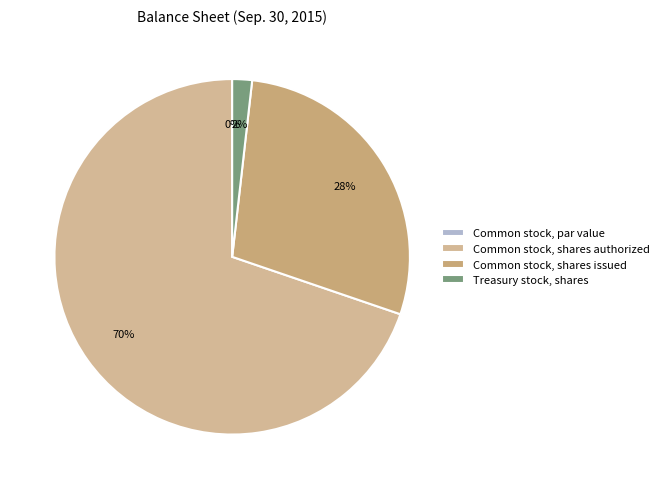

Count the number of slices in the pie.

4